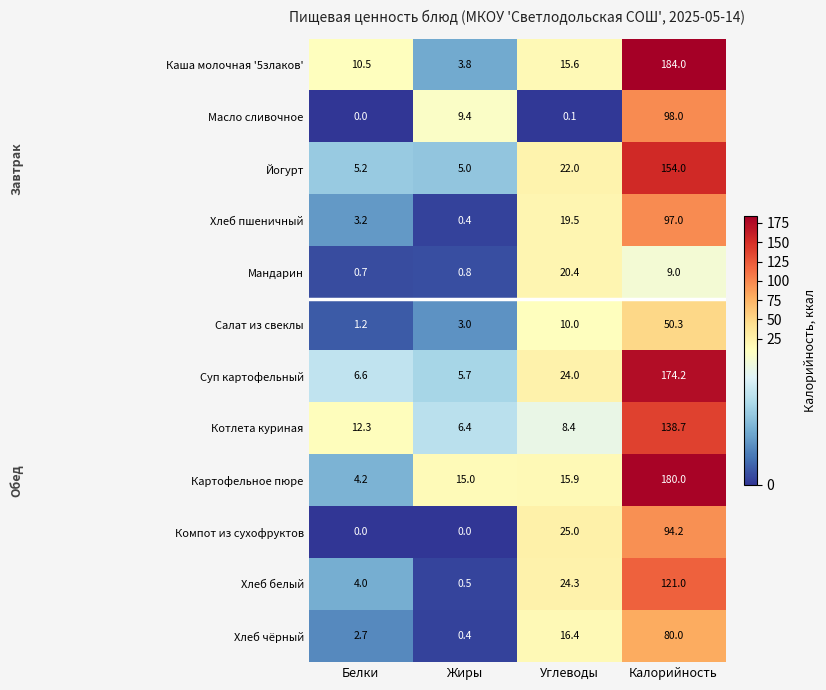

How many data points does each series have?

4